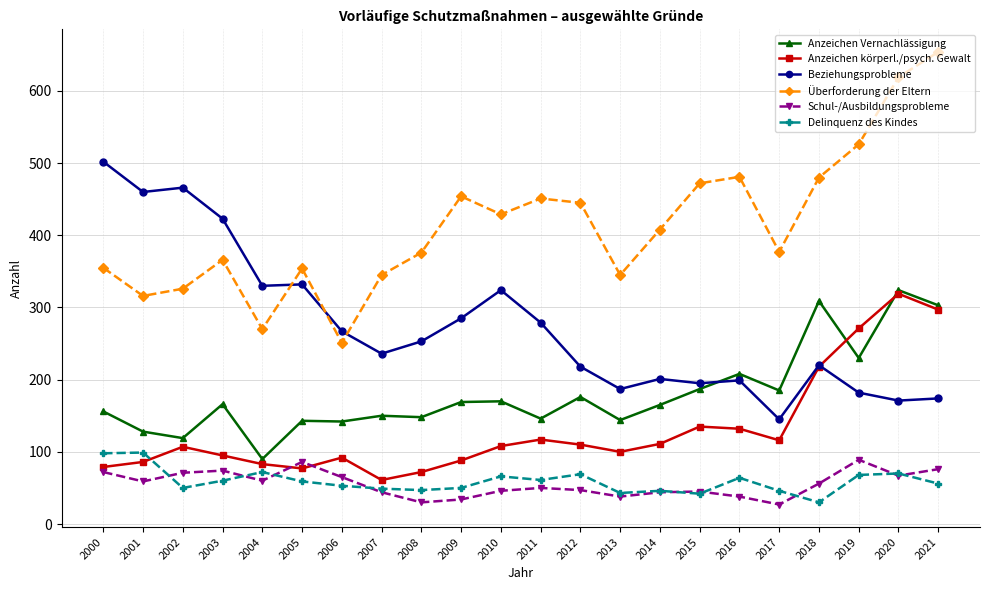

How many data points does each series have?

22